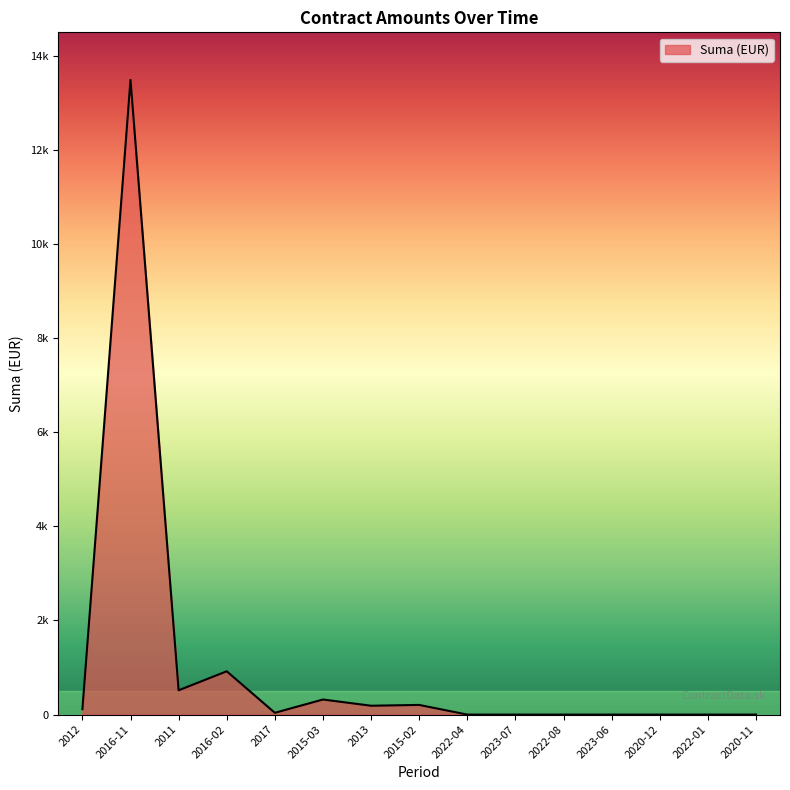

Reading right to left, extract all data points from this chart.

2020-11=0.0	2022-01=0.0	2020-12=0.0	2023-06=0.0	2022-08=0.0	2023-07=0.0	2022-04=0.0	2015-02=204.9	2013=188.0	2015-03=320.0	2017=37.5	2016-02=920.0	2011=516.1	2016-11=13490.0	2012=114.5